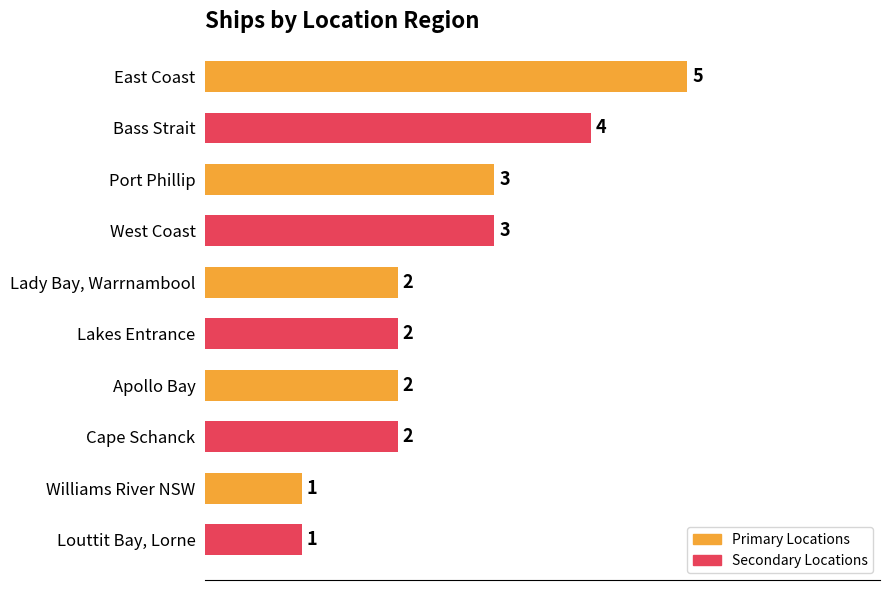

Count the values in the range 2 to 3.

6